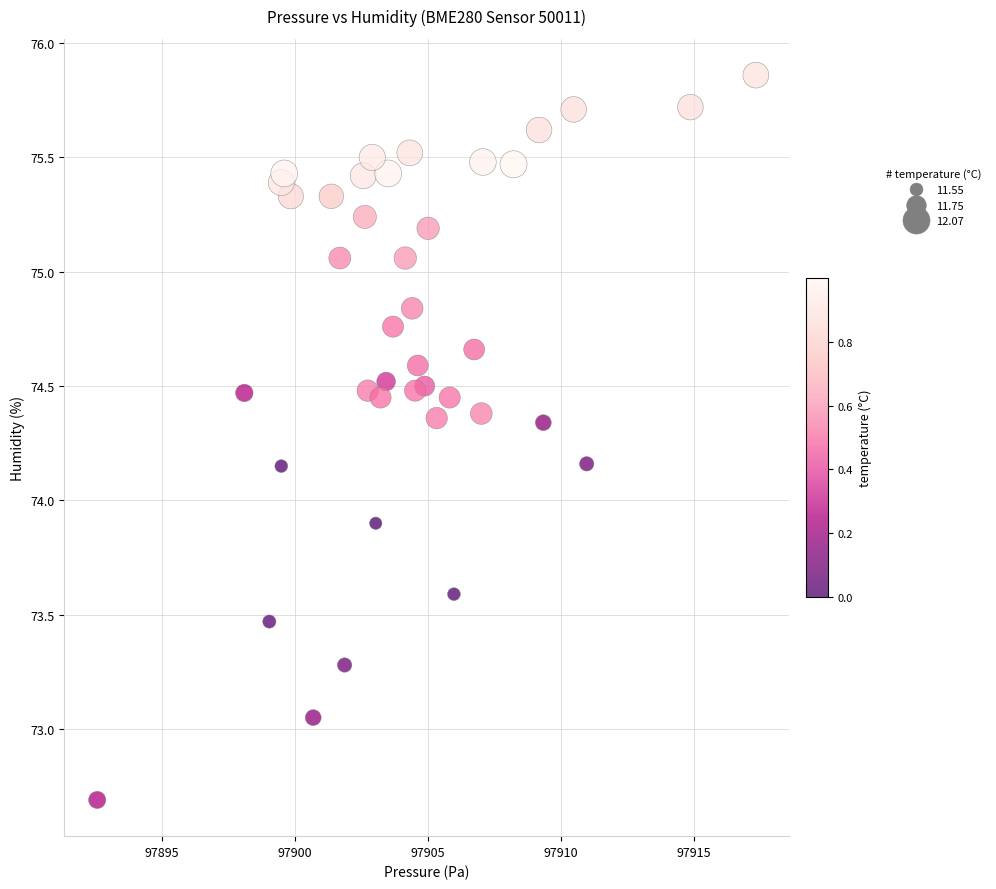

What Y value in the scatter plot is closest to 74?

73.9